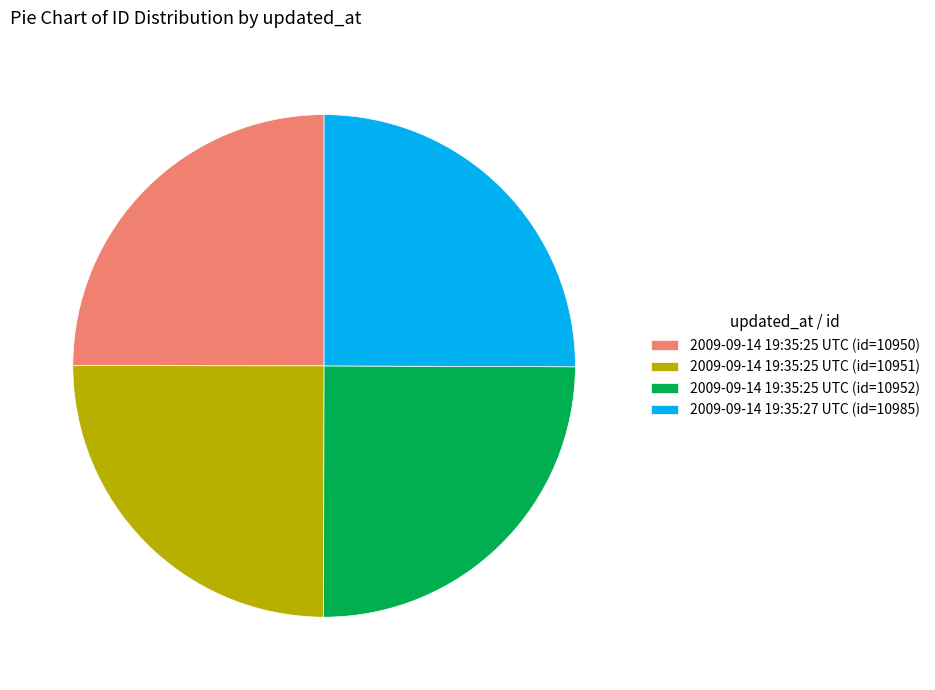

How many segments does this pie chart have?

4